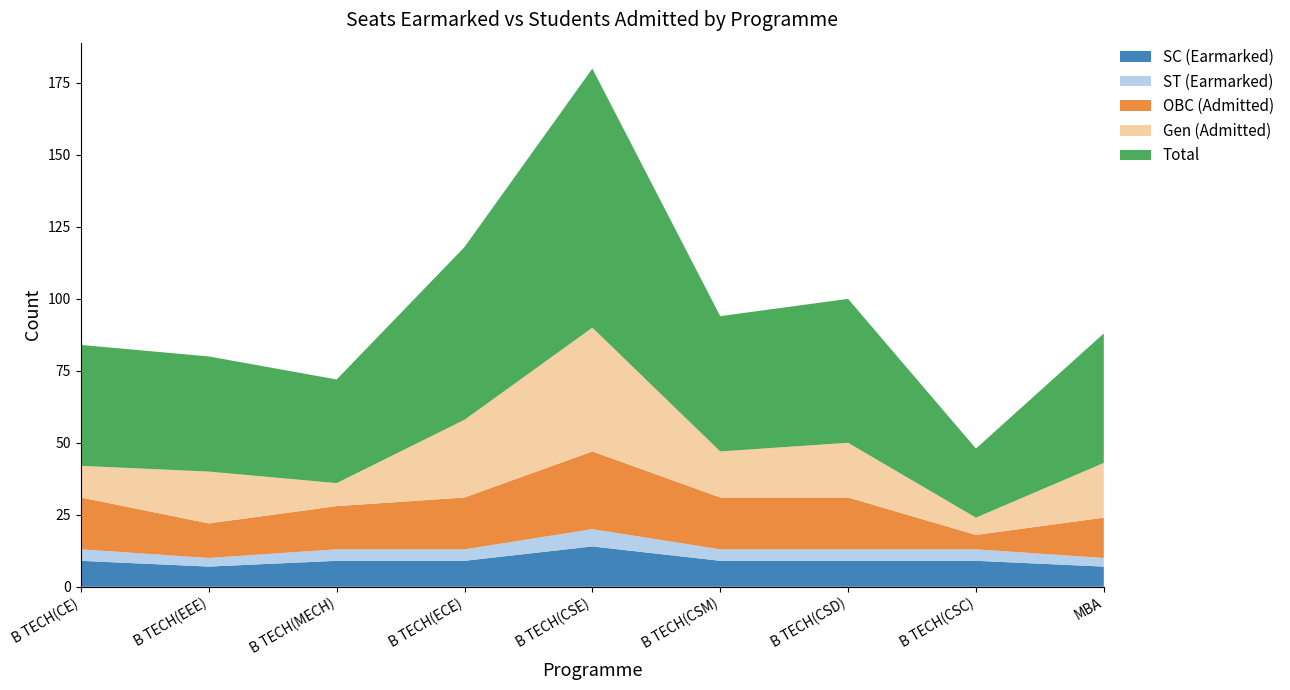

Reading left to right, transcribe all the data shown in this chart.

SC (Earmarked): B TECH(CE)=9	B TECH(EEE)=7	B TECH(MECH)=9	B TECH(ECE)=9	B TECH(CSE)=14	B TECH(CSM)=9	B TECH(CSD)=9	B TECH(CSC)=9	MBA=7
ST (Earmarked): B TECH(CE)=4	B TECH(EEE)=3	B TECH(MECH)=4	B TECH(ECE)=4	B TECH(CSE)=6	B TECH(CSM)=4	B TECH(CSD)=4	B TECH(CSC)=4	MBA=3
OBC (Admitted): B TECH(CE)=18	B TECH(EEE)=12	B TECH(MECH)=15	B TECH(ECE)=18	B TECH(CSE)=27	B TECH(CSM)=18	B TECH(CSD)=18	B TECH(CSC)=5	MBA=14
Gen (Admitted): B TECH(CE)=11	B TECH(EEE)=18	B TECH(MECH)=8	B TECH(ECE)=27	B TECH(CSE)=43	B TECH(CSM)=16	B TECH(CSD)=19	B TECH(CSC)=6	MBA=19
Total: B TECH(CE)=42	B TECH(EEE)=40	B TECH(MECH)=36	B TECH(ECE)=60	B TECH(CSE)=90	B TECH(CSM)=47	B TECH(CSD)=50	B TECH(CSC)=24	MBA=45